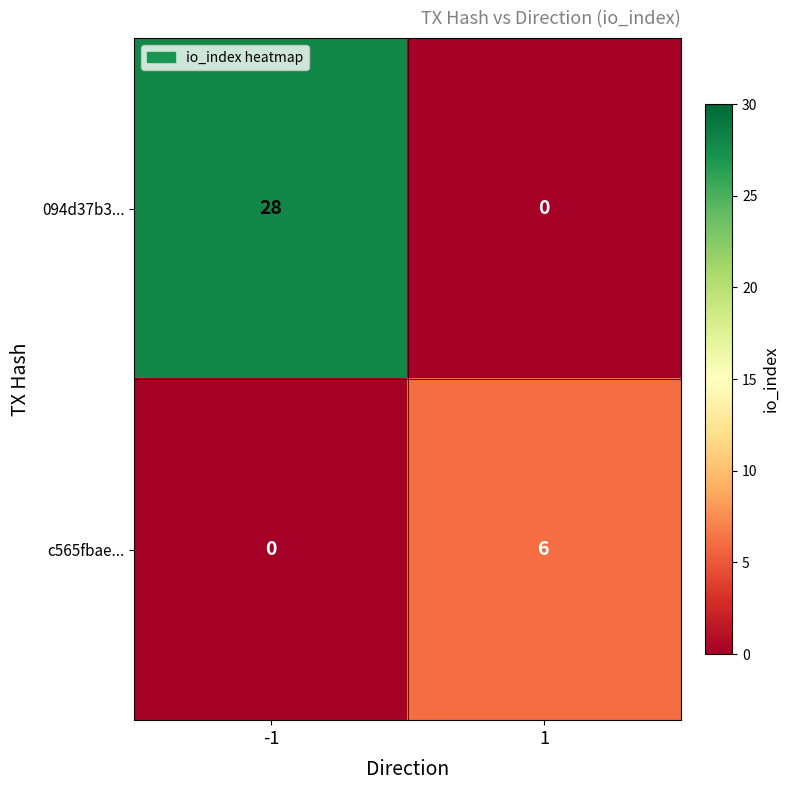

Reading right to left, list all the values displayed in this chart.

094d37b3...: 0	28
c565fbae...: 6	0